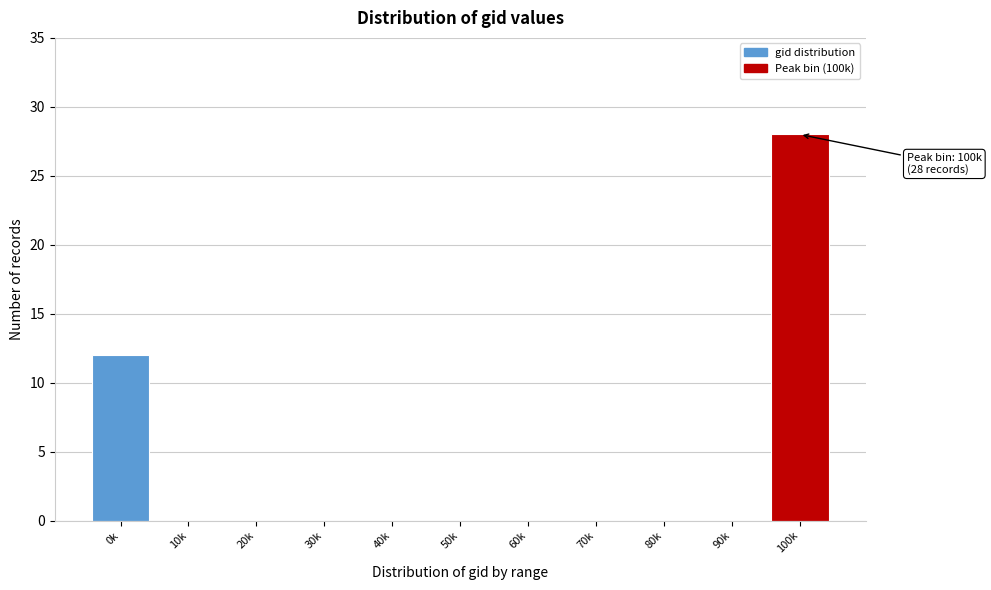

Reading left to right, what are all the values shown in this chart?

0k=12	10k=0	20k=0	30k=0	40k=0	50k=0	60k=0	70k=0	80k=0	90k=0	100k=28